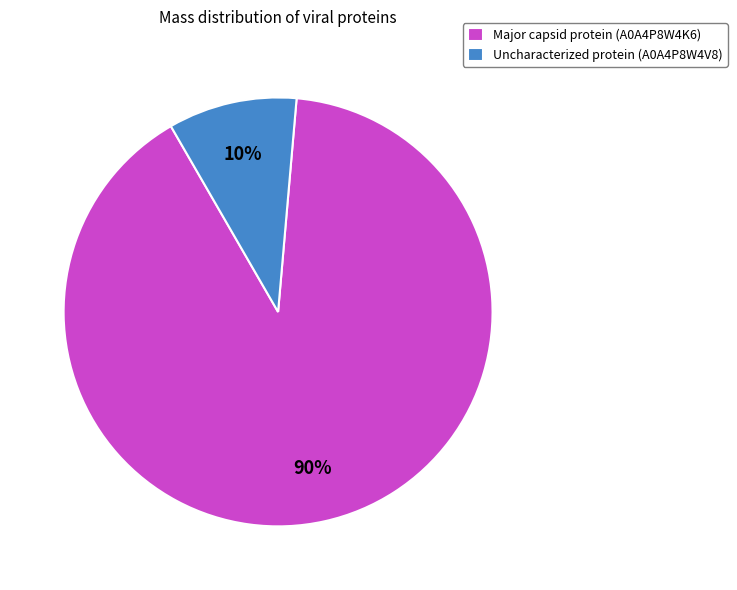

Combined, do Uncharacterized protein (A0A4P8W4V8) and Major capsid protein (A0A4P8W4K6) account for over 50%?

Yes